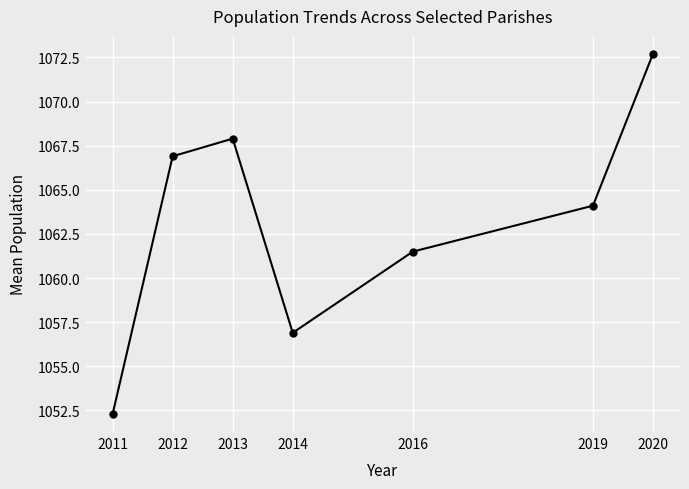

Reading left to right, what are all the values shown in this chart?

2011=1052.3	2012=1066.9	2013=1067.9	2014=1056.9	2016=1061.5	2019=1064.1	2020=1072.7